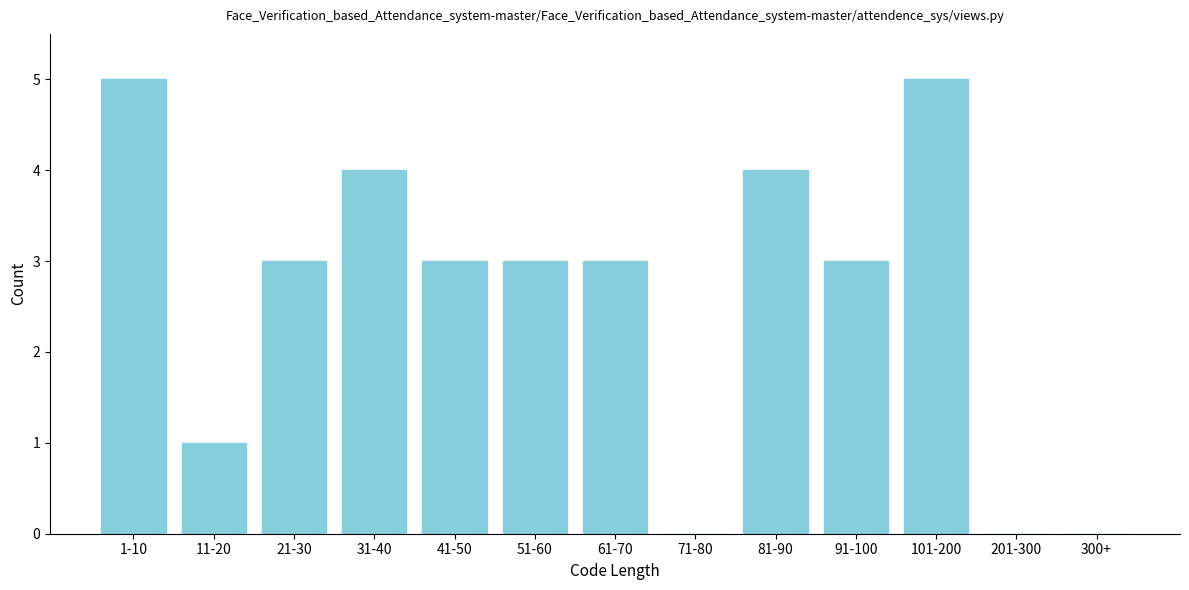

Reading left to right, extract all data points from this chart.

1-10=5	11-20=1	21-30=3	31-40=4	41-50=3	51-60=3	61-70=3	71-80=0	81-90=4	91-100=3	101-200=5	201-300=0	300+=0